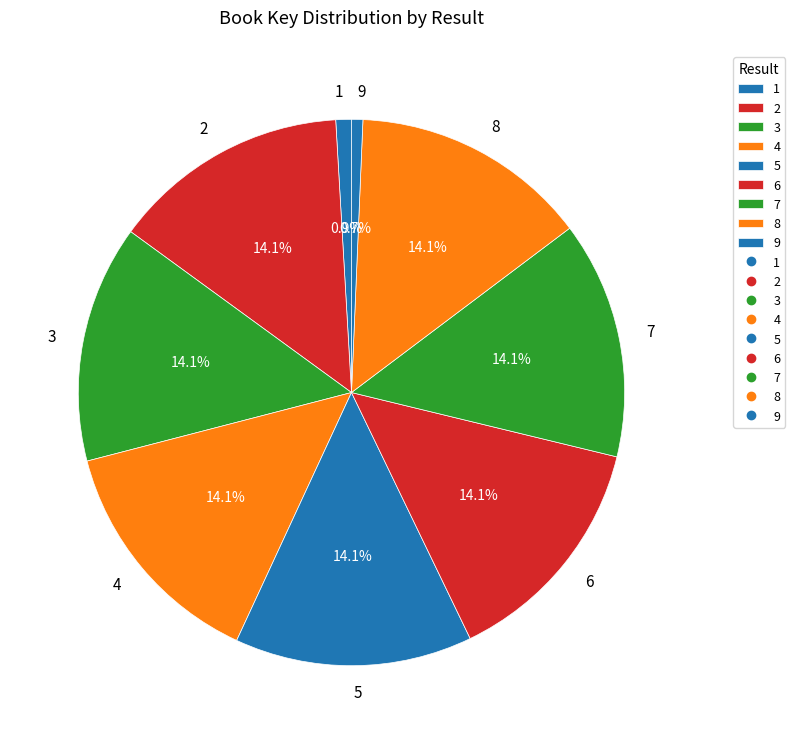

What percentage is the 8 slice, to the nearest percent?

14%